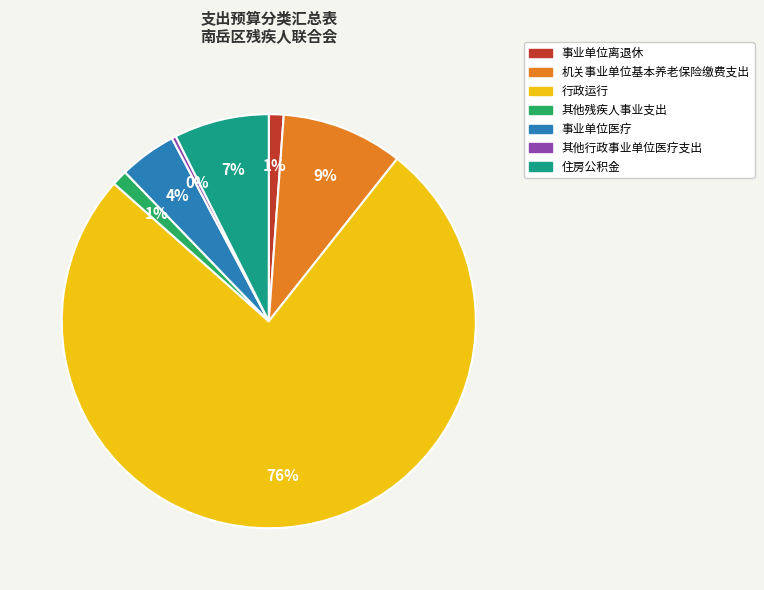

Which slice represents more than half of the pie?

行政运行